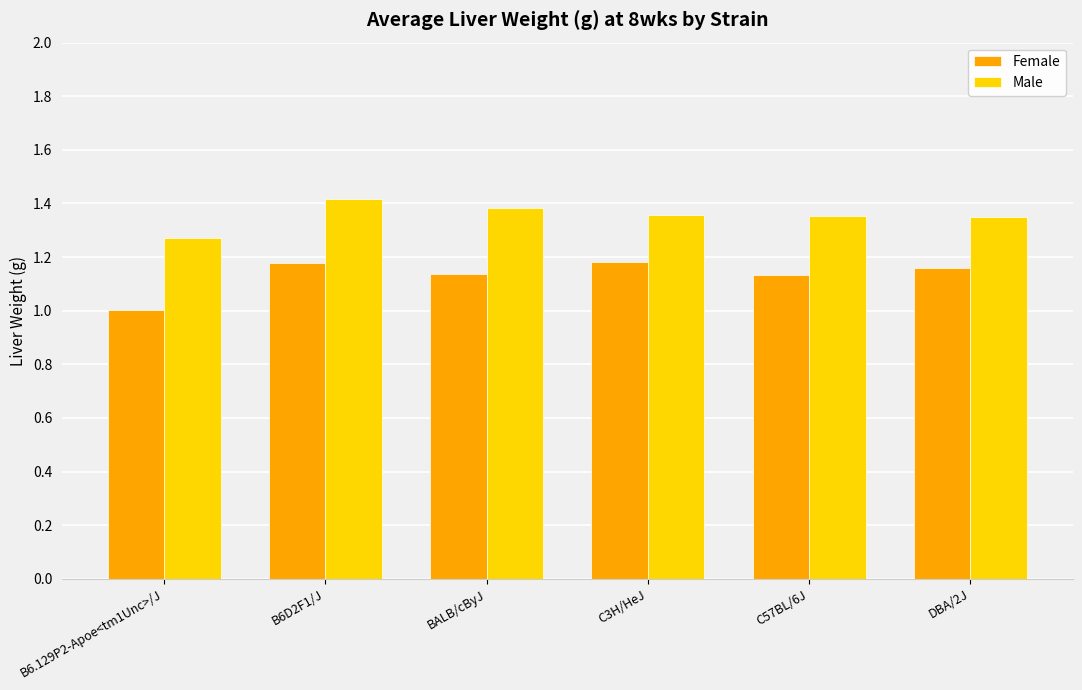

Which category has the lowest value in the Male series?

B6.129P2-Apoe<tm1Unc>/J